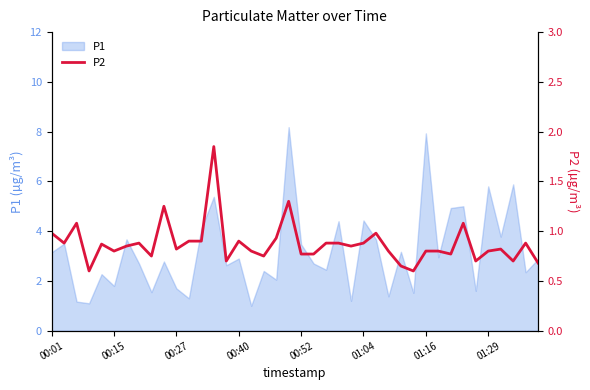

Count the number of categories in the chart.

40